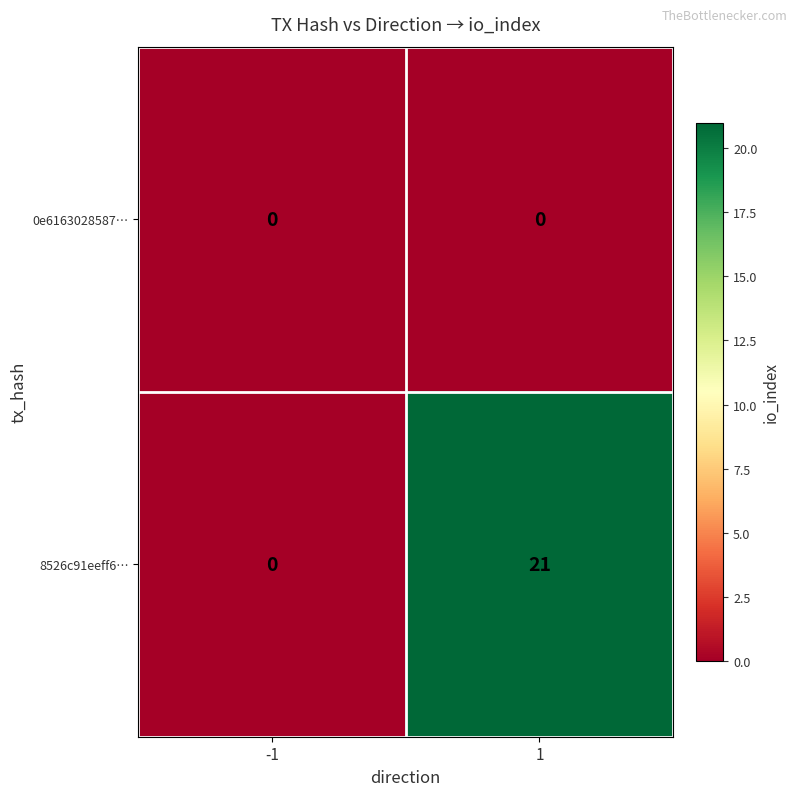

Which series has the largest total across all categories?

8526c91eeff6…